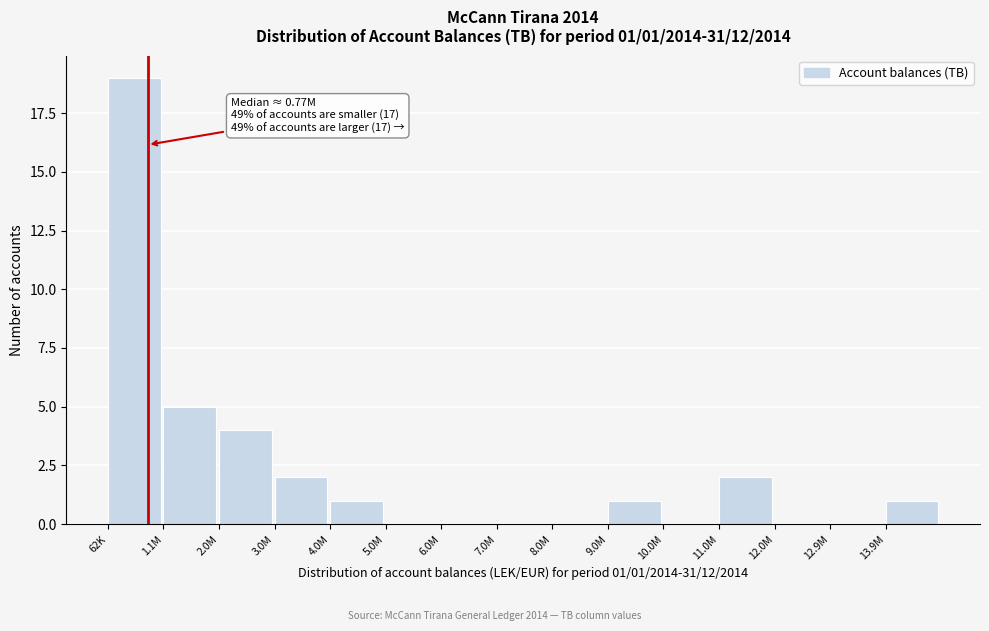

Reading left to right, transcribe all the data shown in this chart.

62K=19	1.1M=5	2.0M=4	3.0M=2	4.0M=1	5.0M=0	6.0M=0	7.0M=0	8.0M=0	9.0M=1	10.0M=0	11.0M=2	12.0M=0	12.9M=0	13.9M=1